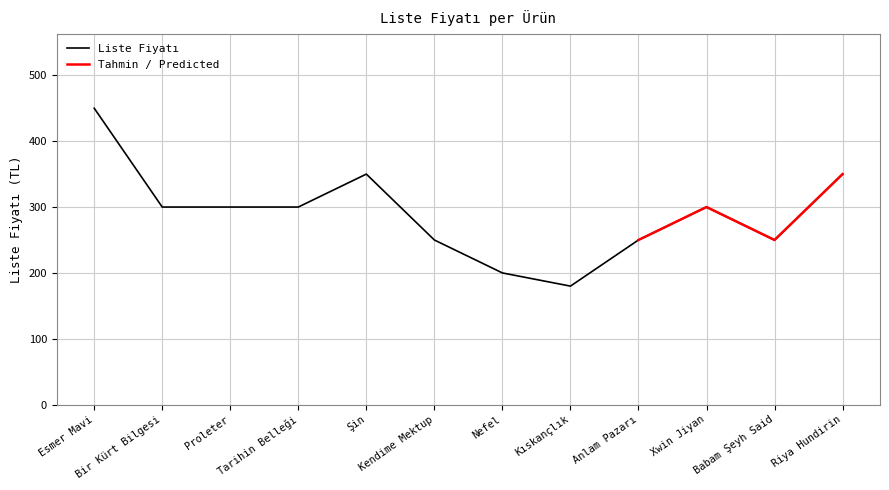

What is the difference between the maximum and second lowest values?

250